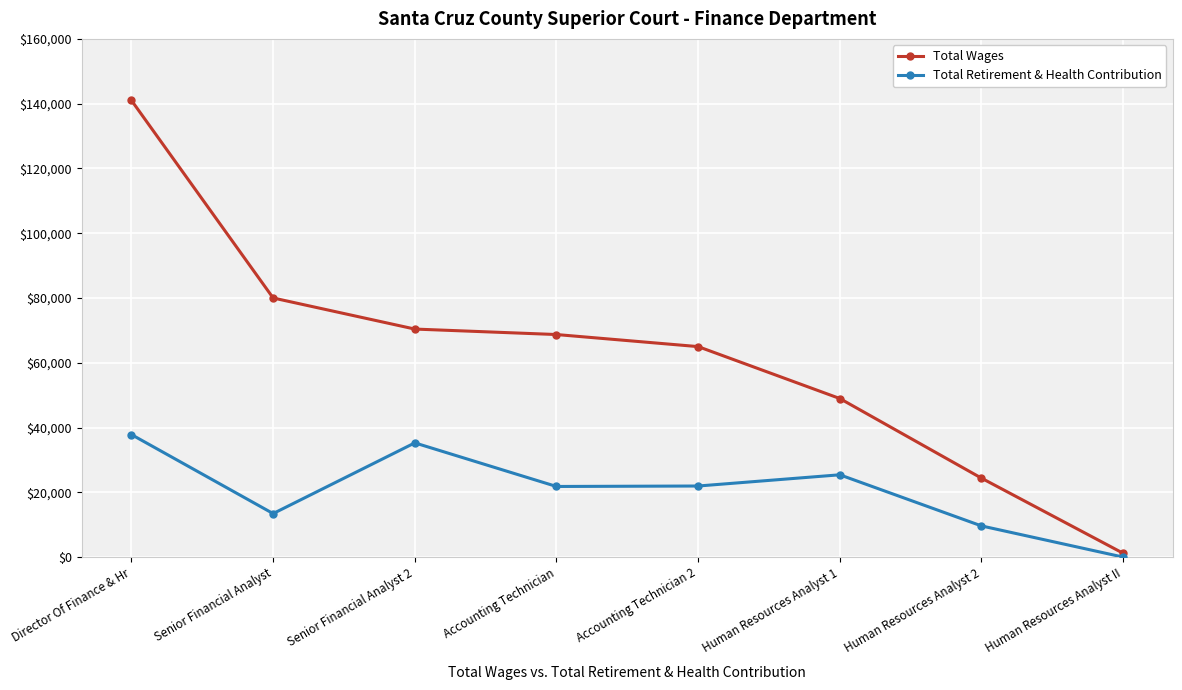

Which category has the lowest value in the Total Retirement & Health Contribution series?

Human Resources Analyst II